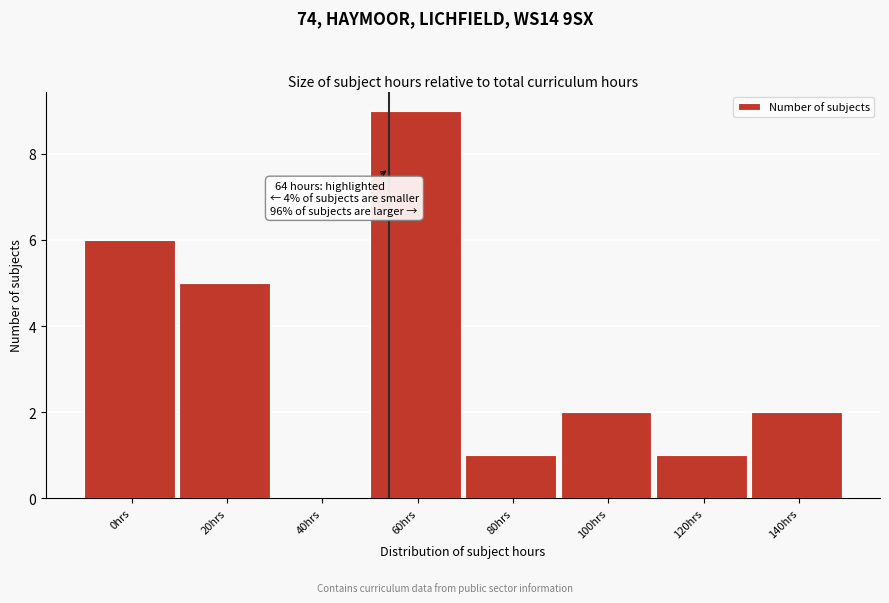

Reading left to right, what are all the values shown in this chart?

0hrs=6	20hrs=5	40hrs=0	60hrs=9	80hrs=1	100hrs=2	120hrs=1	140hrs=2